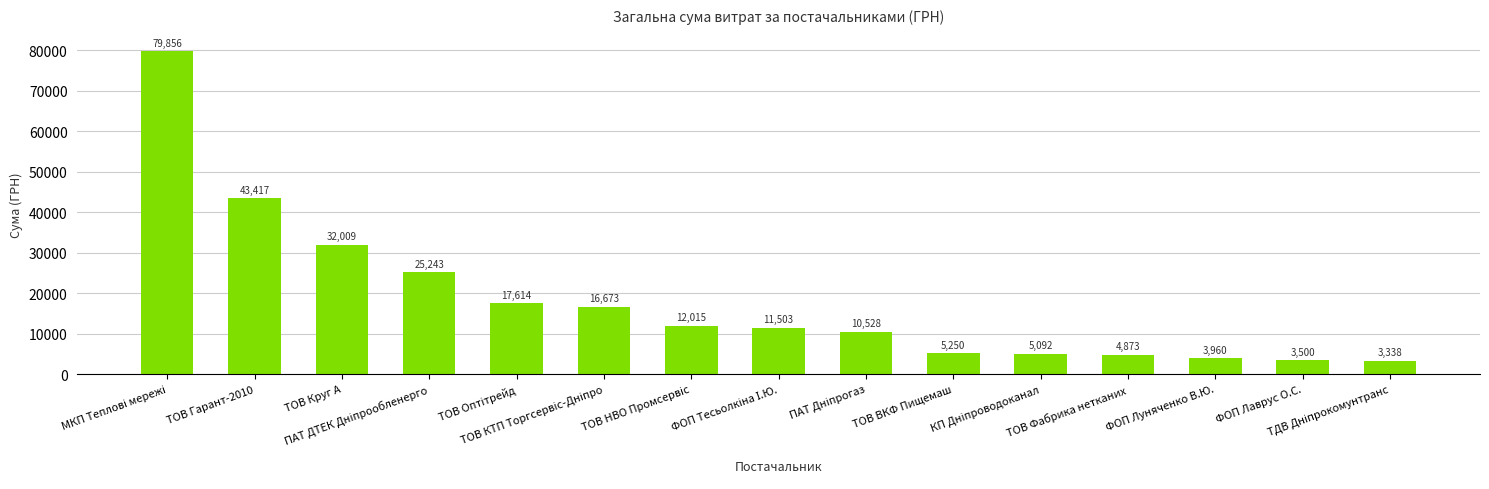

The value at ФОП Лаврус О.С. is 3500.0. True or false?

True